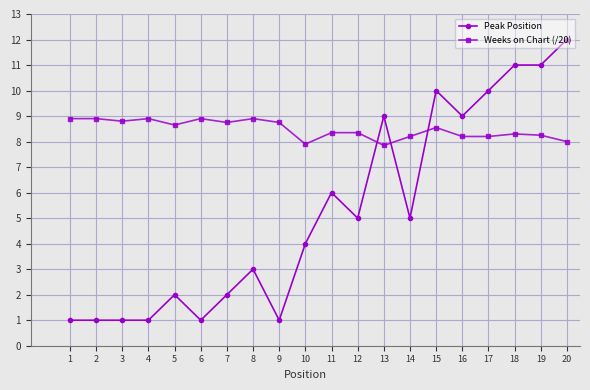

What is the sum of all Peak Position values?

105.0